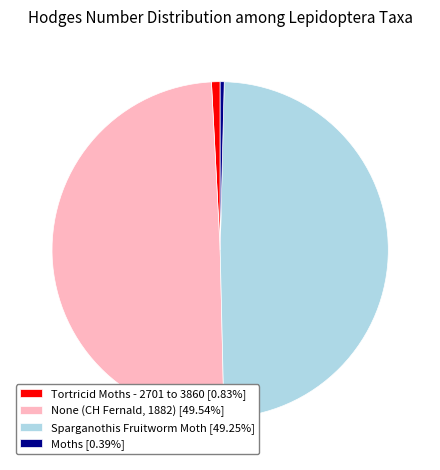

What is the ratio of the value at None (CH Fernald, 1882) [49.54%] to the value at Sparganothis Fruitworm Moth [49.25%]?

1.0